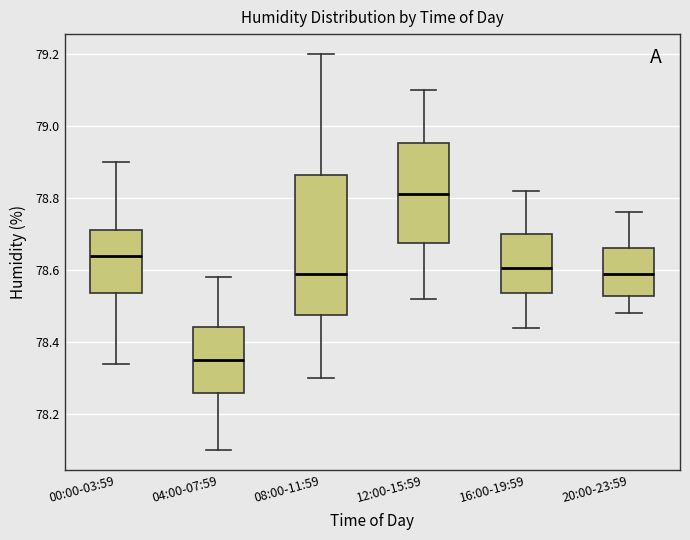

Reading left to right, transcribe this box plot: for each box, give where its median line is, the range the box spans, and where its two whiskers end, as read against the y-axis. The values are not printed on the chart, so give them approximately, as read against the axis.

00:00-03:59: median 78.64, box 78.54 to 78.72, whiskers 78.34 to 78.90
04:00-07:59: median 78.36, box 78.26 to 78.44, whiskers 78.10 to 78.58
08:00-11:59: median 78.60, box 78.48 to 78.86, whiskers 78.30 to 79.20
12:00-15:59: median 78.82, box 78.68 to 78.96, whiskers 78.52 to 79.10
16:00-19:59: median 78.60, box 78.54 to 78.70, whiskers 78.44 to 78.82
20:00-23:59: median 78.60, box 78.52 to 78.66, whiskers 78.48 to 78.76